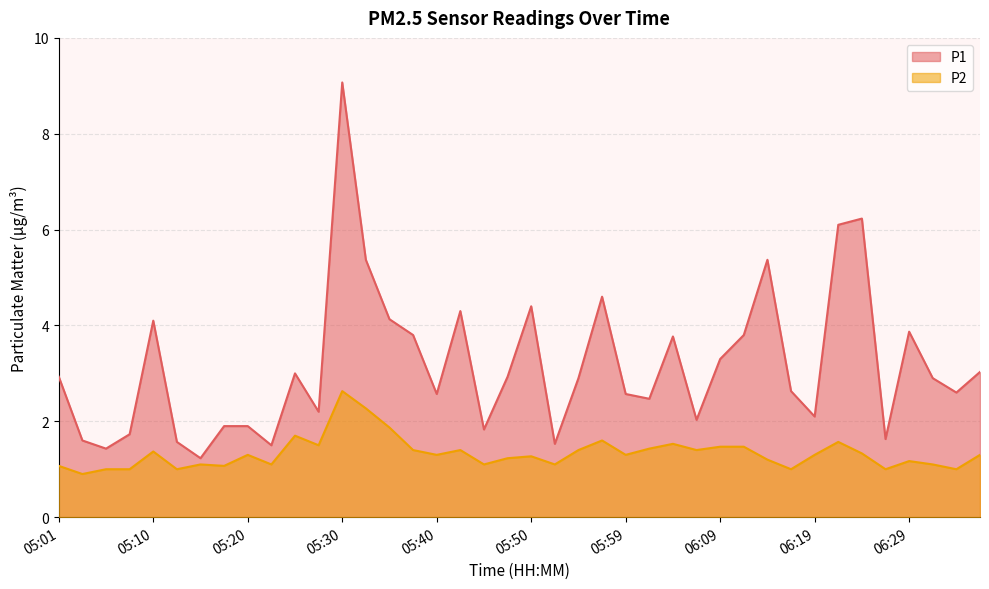

List the series in order of their overall mean, highest first.

P1, P2